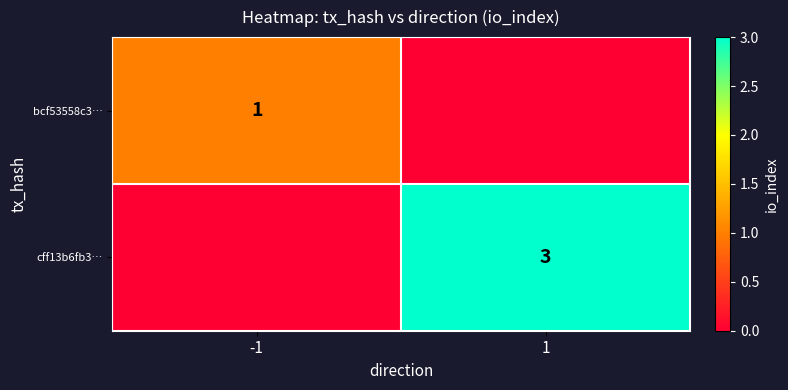

Is it true that cff13b6fb3… equals 1 at 1?

False